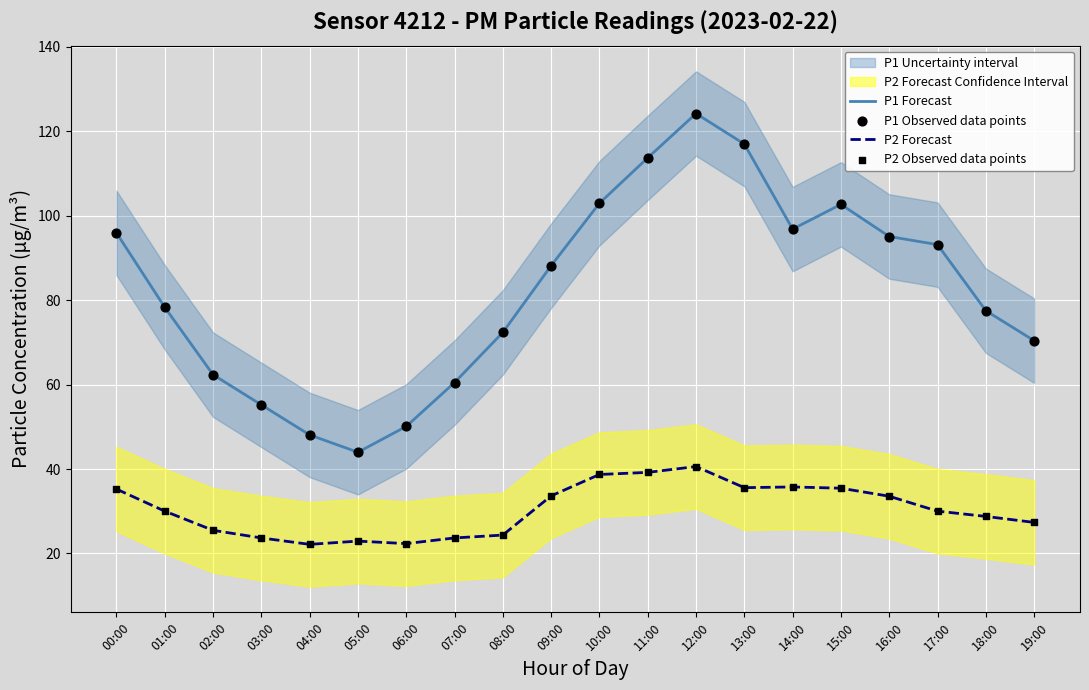

The value of P1 Forecast at 09:00 is 88.2. True or false?

True